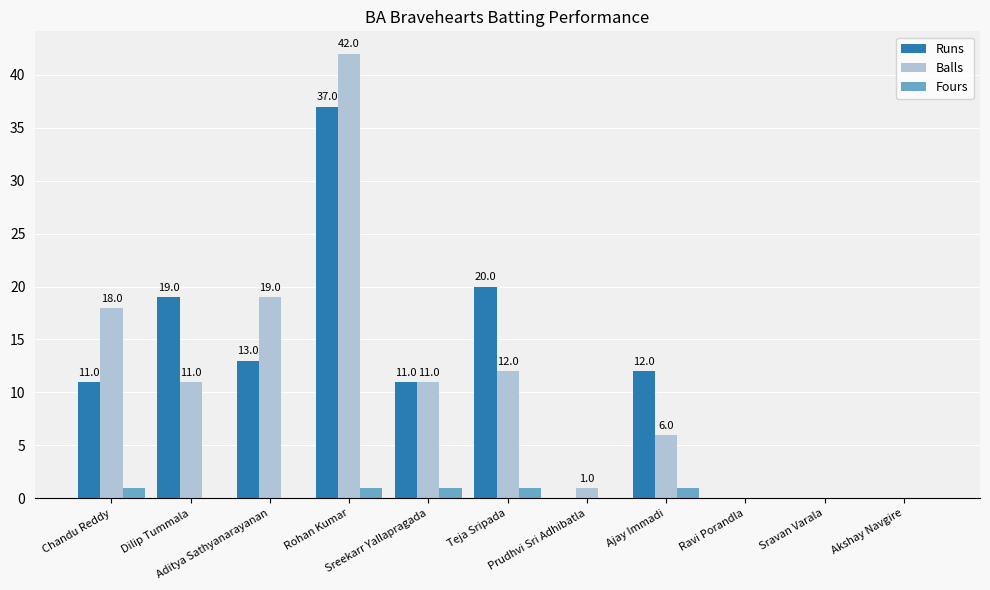

What is the sum of all Fours values?

5